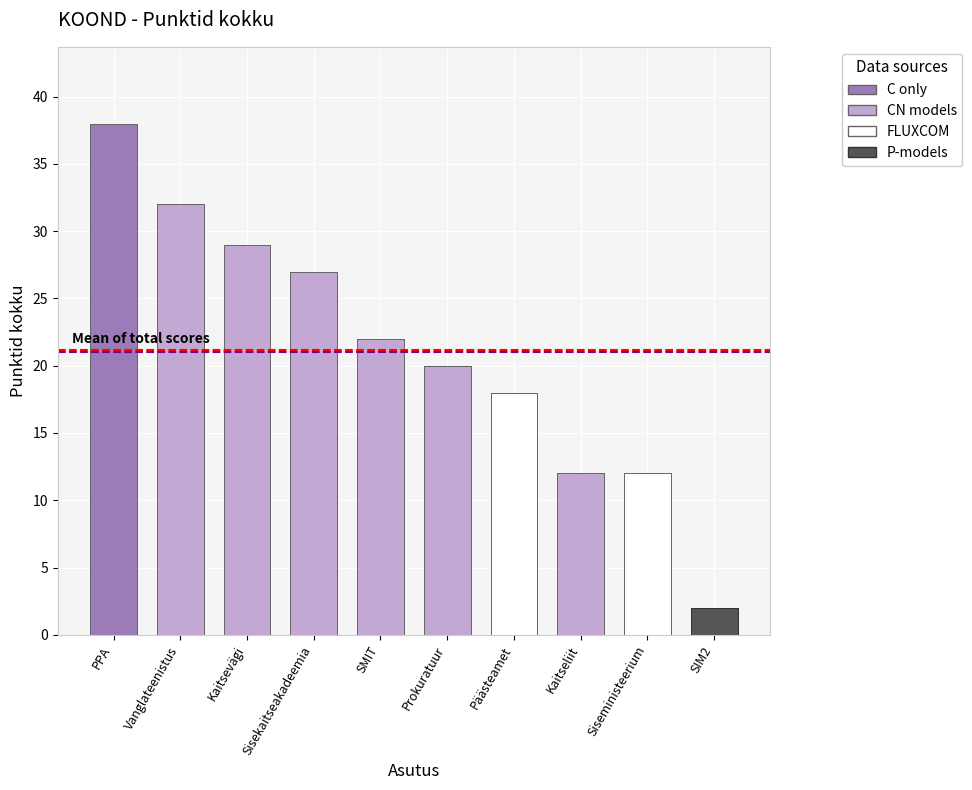

What is the change in value from PPA to Sisekaitseakadeemia?

-11